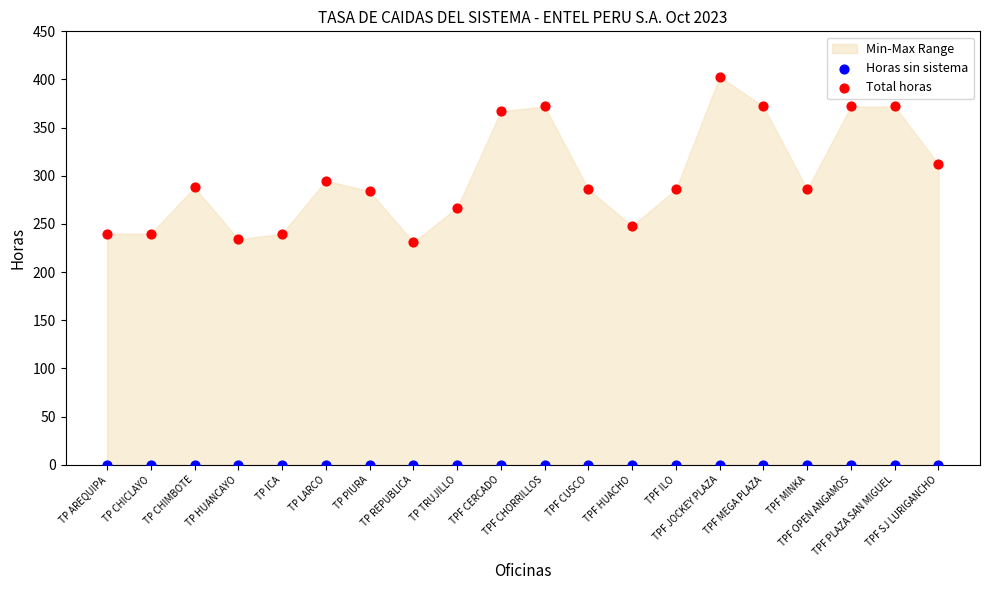

In the Total horas series, what Y value is closest to 317?

312